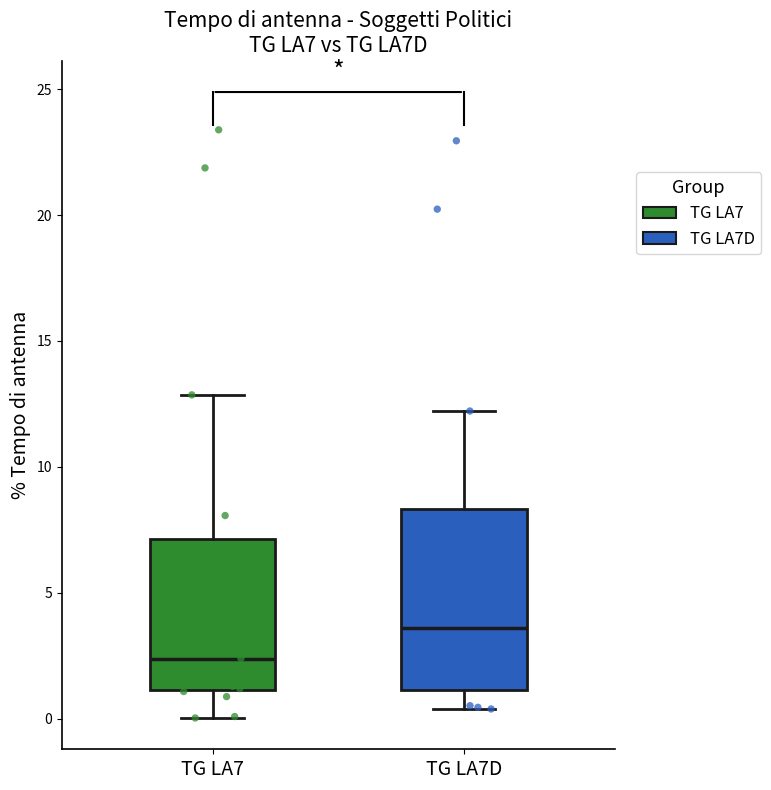

Where does the upper whisker of the box for TG LA7D end on the y-axis? The values are not printed on the chart, so give them approximately, as read against the axis.

12.0